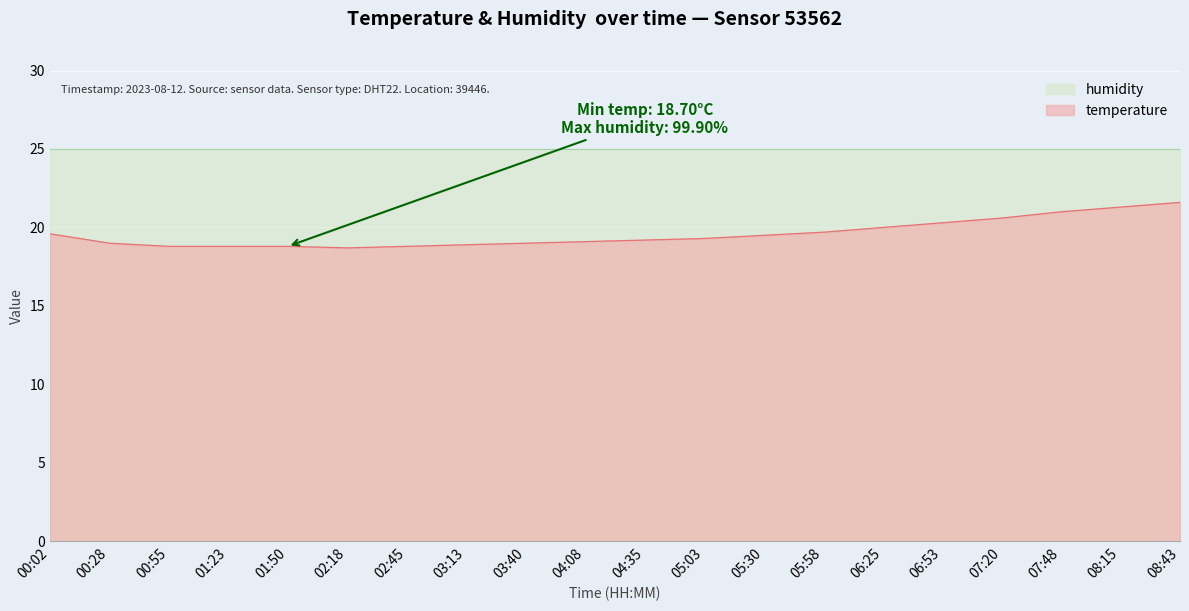

Count the values in the range 18 to 20.

15